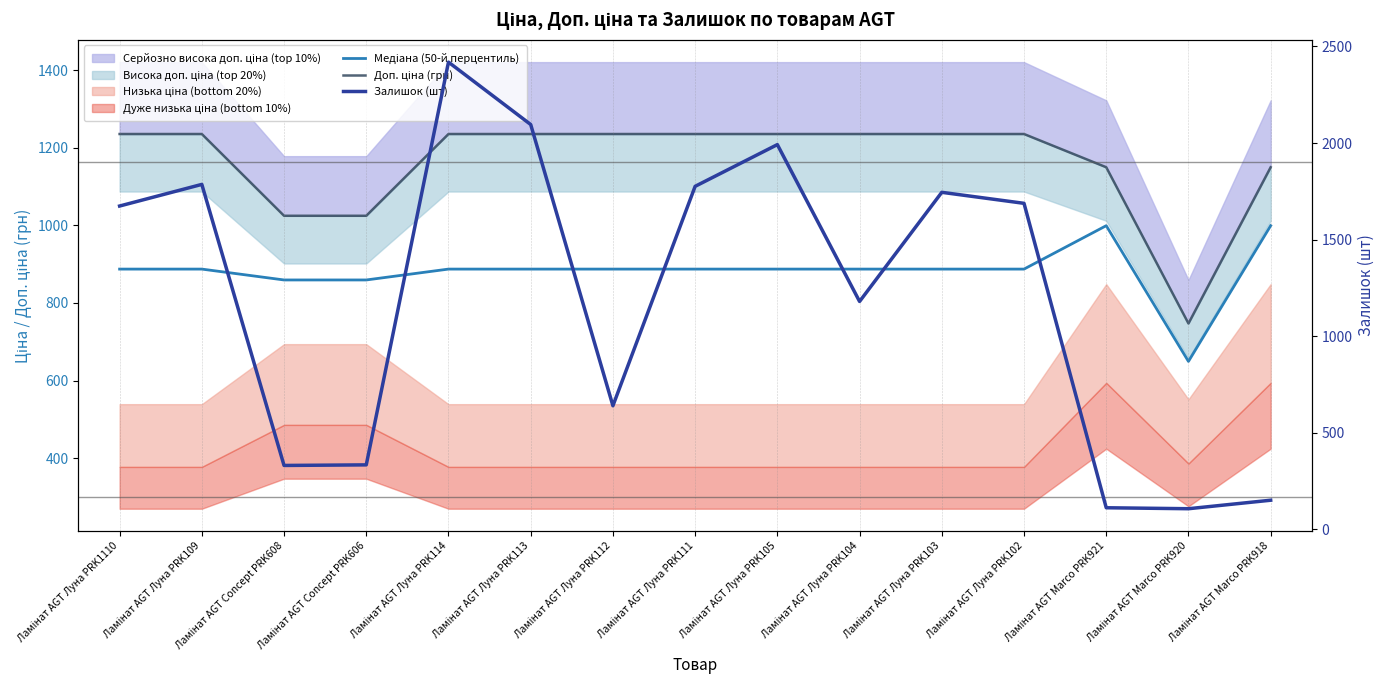

Which series has the largest total across all categories?

Залишок (шт)